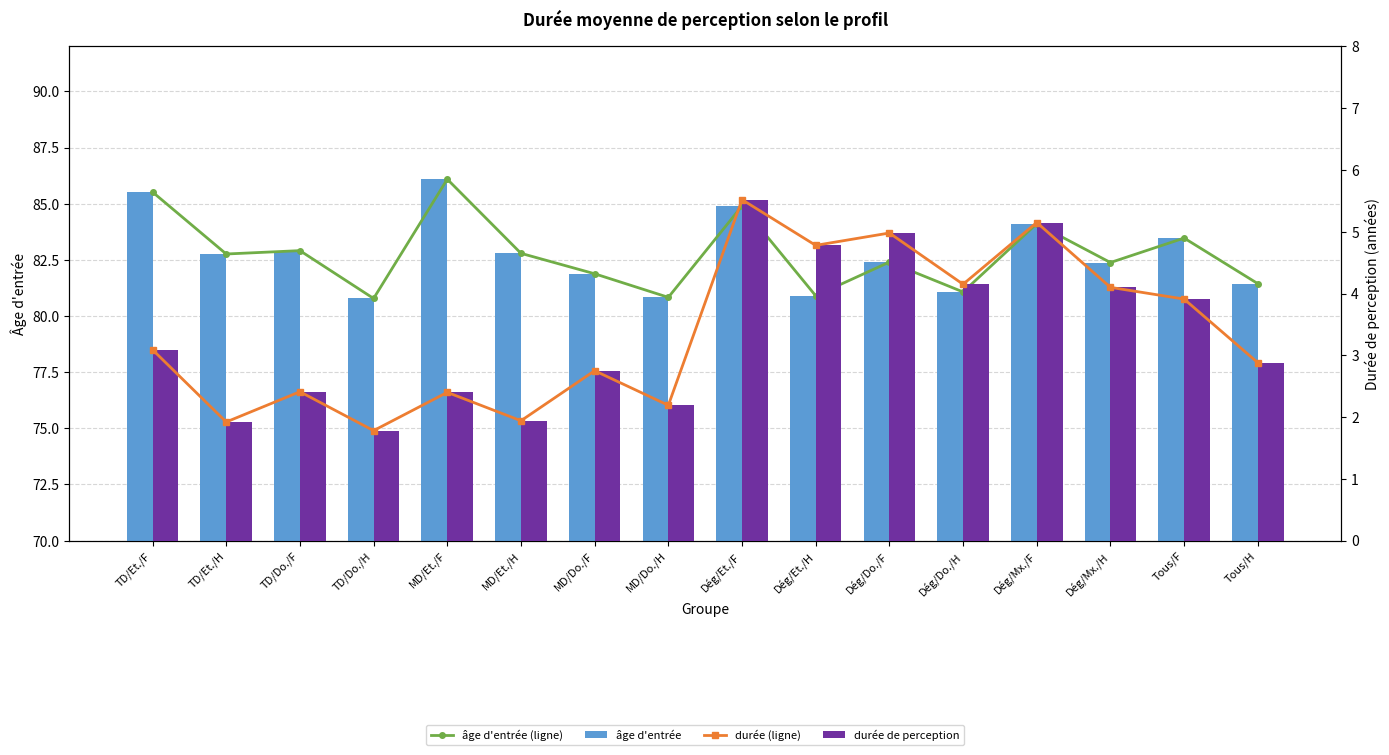

What is the sum of all âge d'entrée (ligne) values?

1324.2